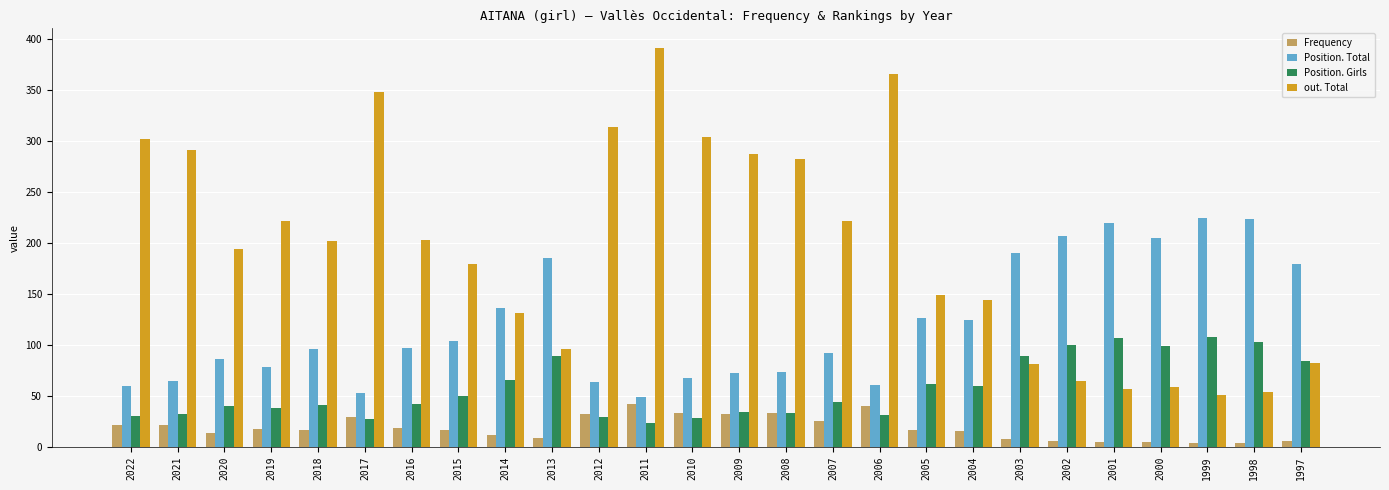

Is it true that Frequency equals 33 at 2008?

True